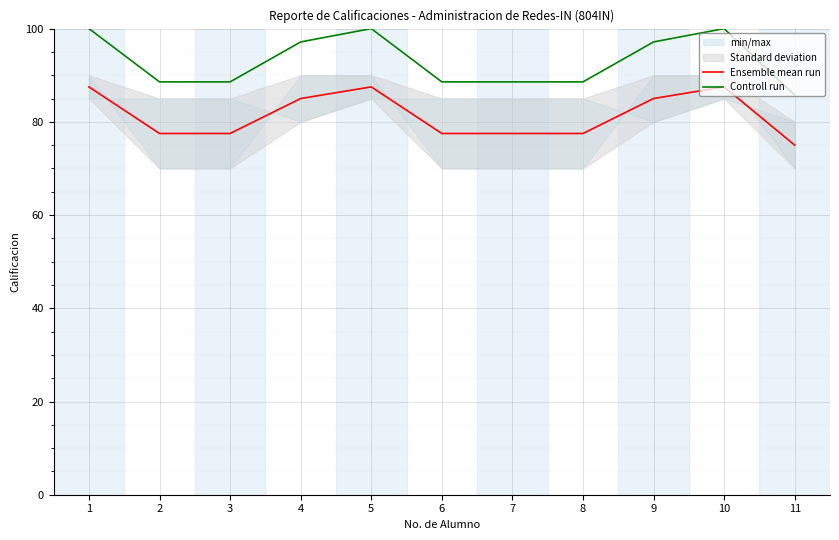

What is the value of the Controll run point at the 9th from the left?

97.1